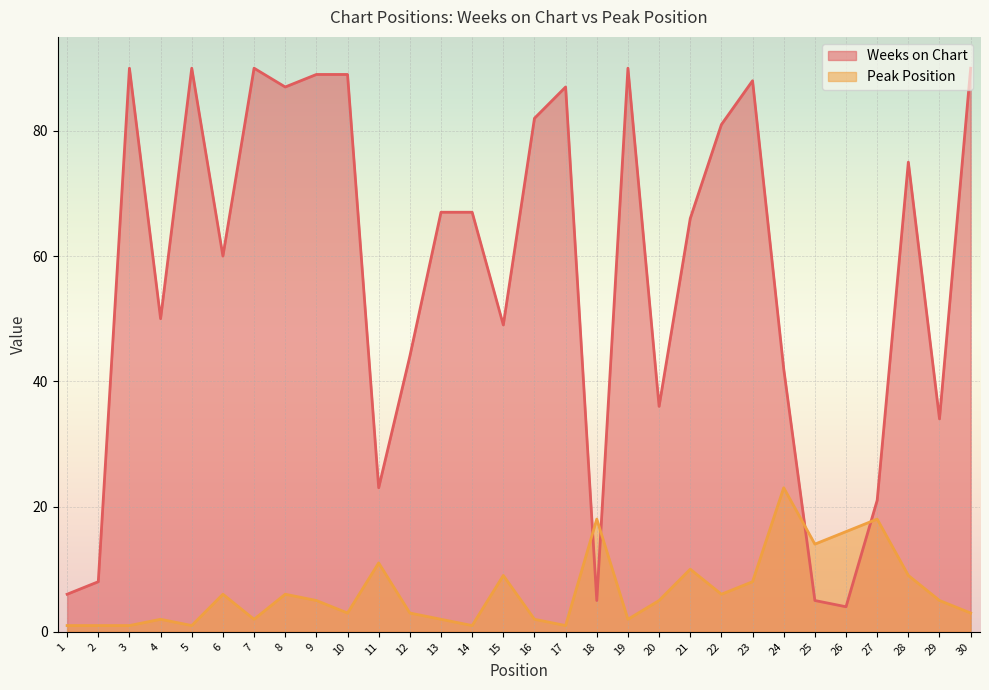

At which category does Weeks on Chart reach its first local valley?

4